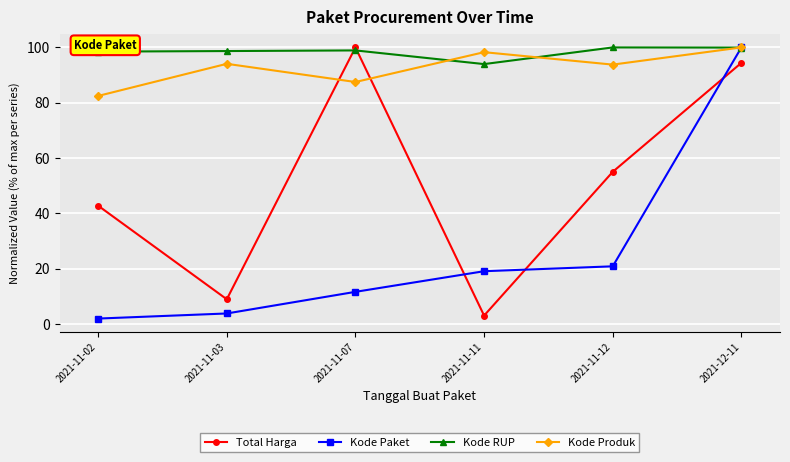

Is the value of Kode RUP at 2021-11-07 greater than the value of Kode Produk at 2021-11-07?

Yes